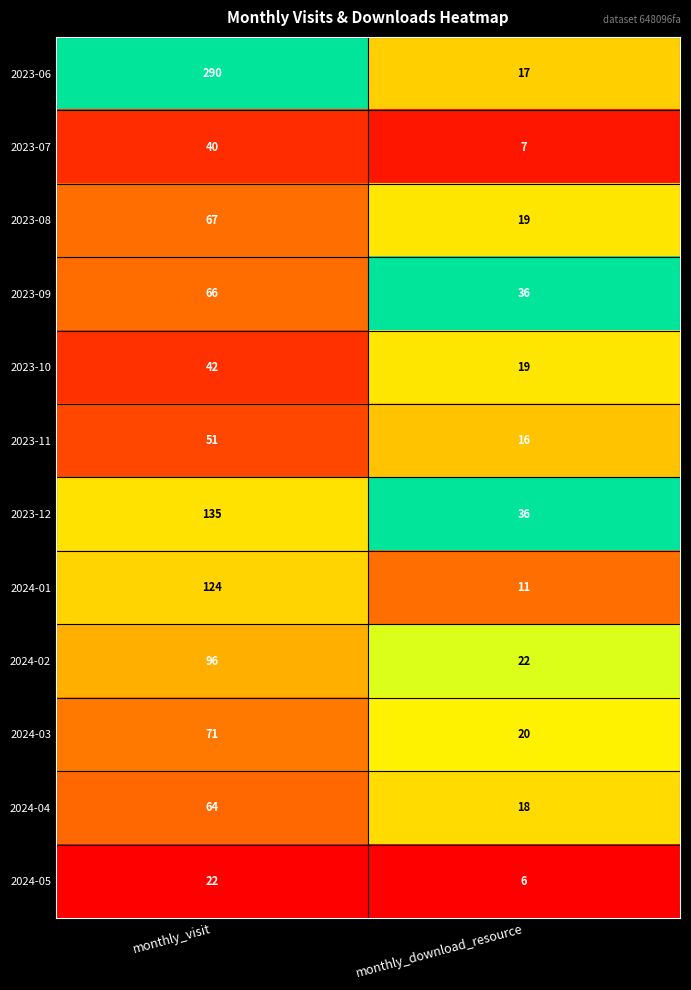

Reading left to right, extract all data points from this chart.

2023-06: 290	17
2023-07: 40	7
2023-08: 67	19
2023-09: 66	36
2023-10: 42	19
2023-11: 51	16
2023-12: 135	36
2024-01: 124	11
2024-02: 96	22
2024-03: 71	20
2024-04: 64	18
2024-05: 22	6